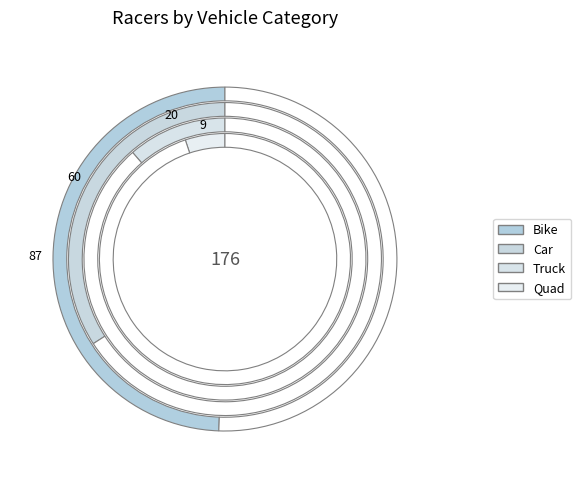

What percentage is the Quad slice, to the nearest percent?

5%